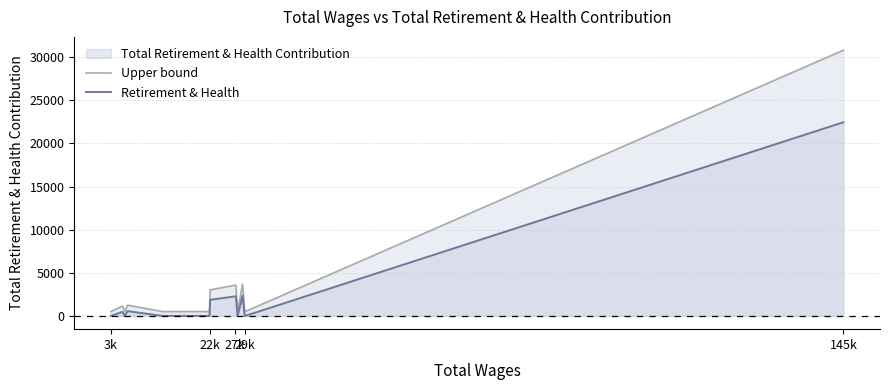

Rank the series by their maximum value, from lowest to highest.

Retirement & Health, Upper bound